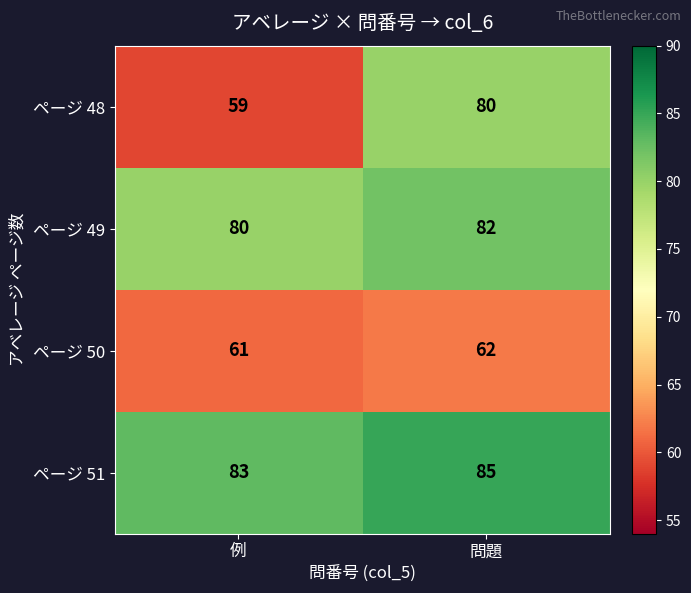

Which series has the largest total across all categories?

ページ 51